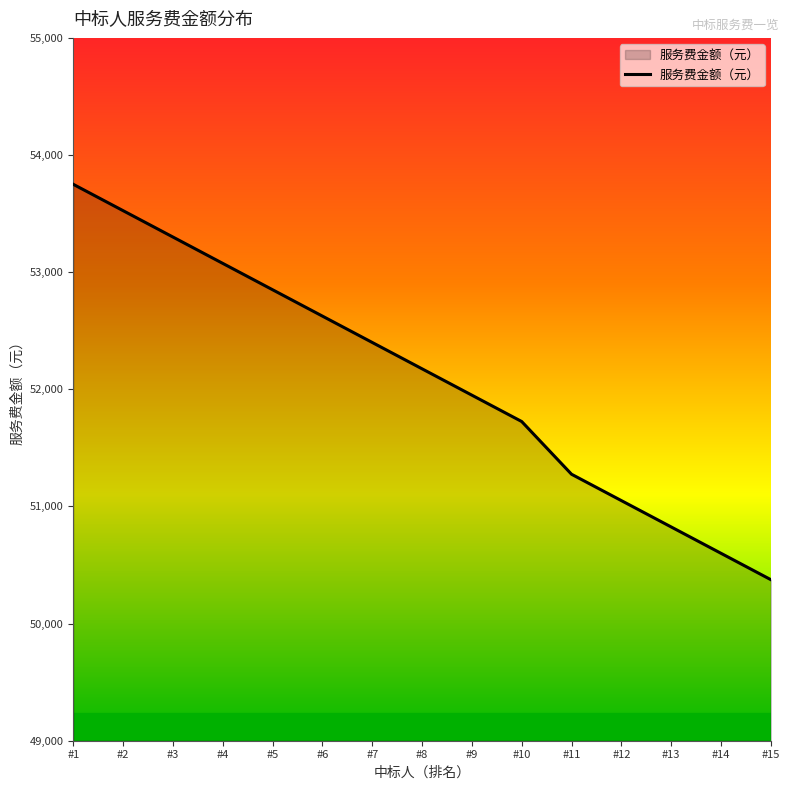

What is the change in value from #7 to #15?

-2025